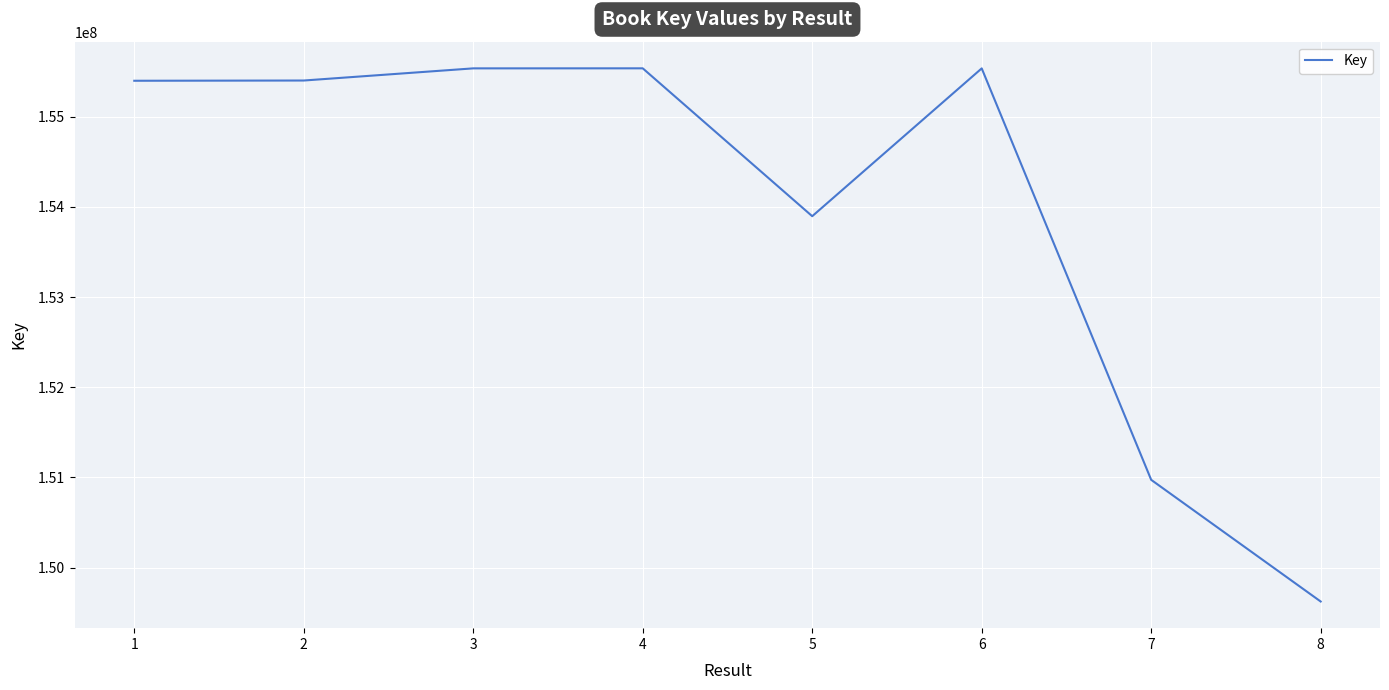

How many series are shown in this chart?

1